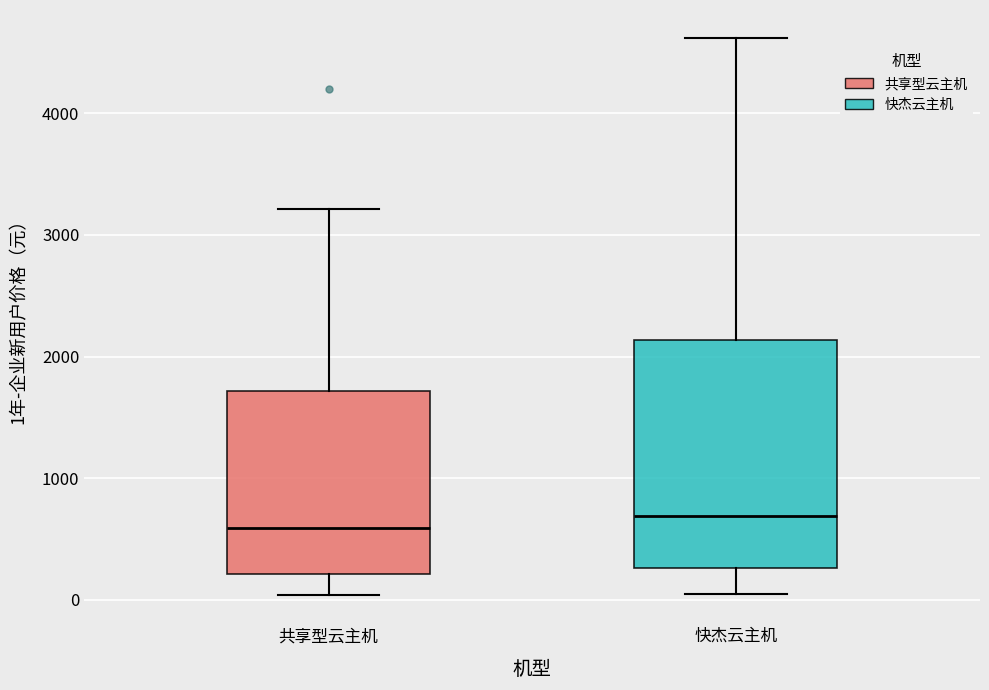

Where does the upper whisker of the box for 共享型云主机 end on the y-axis? The values are not printed on the chart, so give them approximately, as read against the axis.

3200